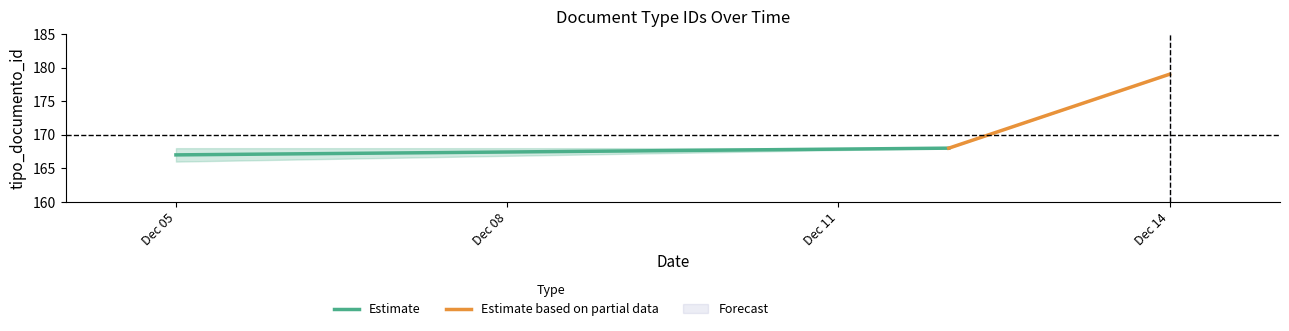

What is the sum of all Estimate based on partial data values?

347